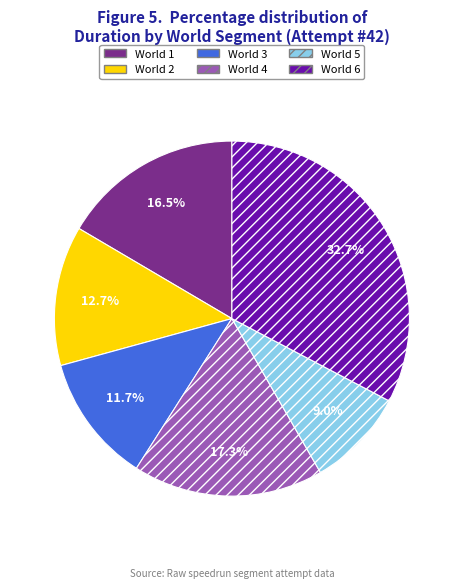

Is it true that World 1 is 23% of the pie?

False